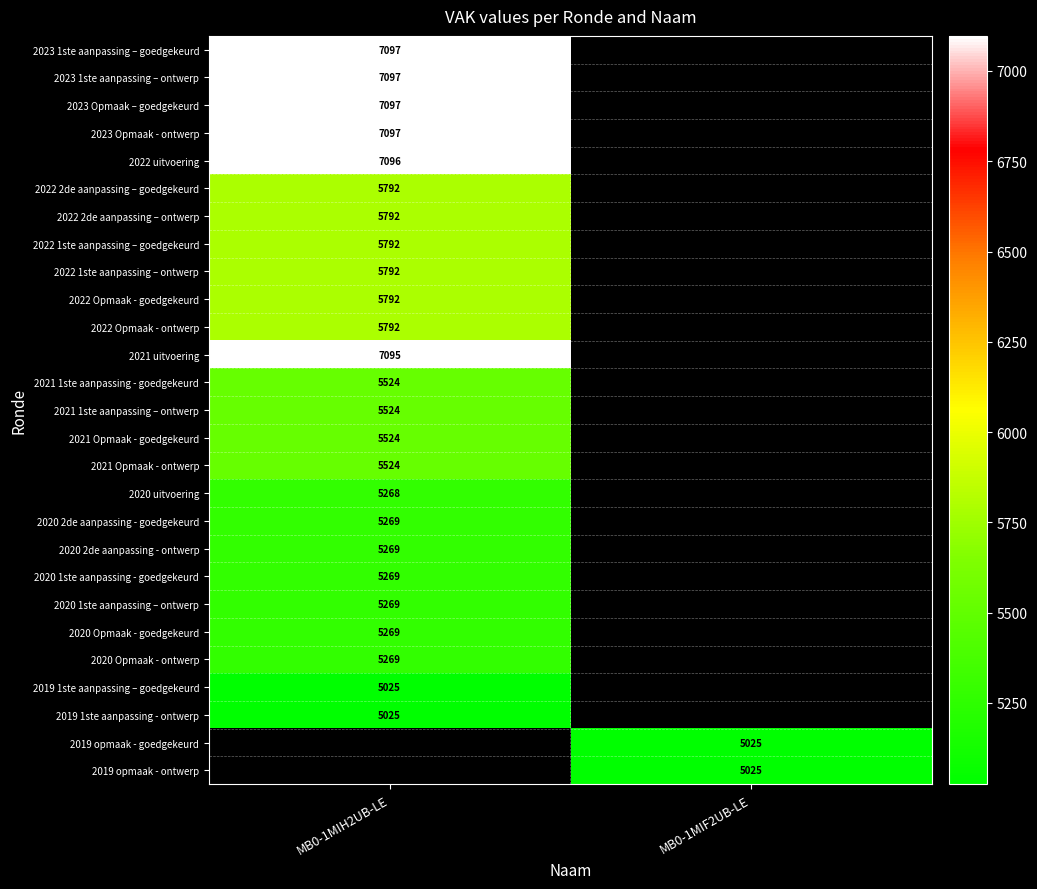

The value of 2021 1ste aanpassing – ontwerp at MB0-1MIH2UB-LE is 5524. True or false?

True